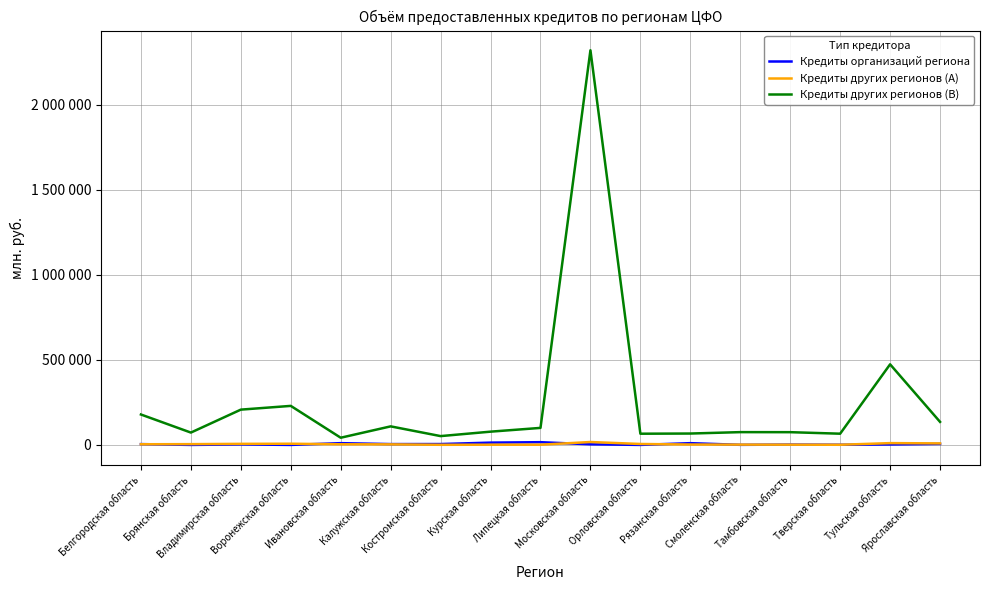

Which series has the largest total across all categories?

Кредиты других регионов (B)